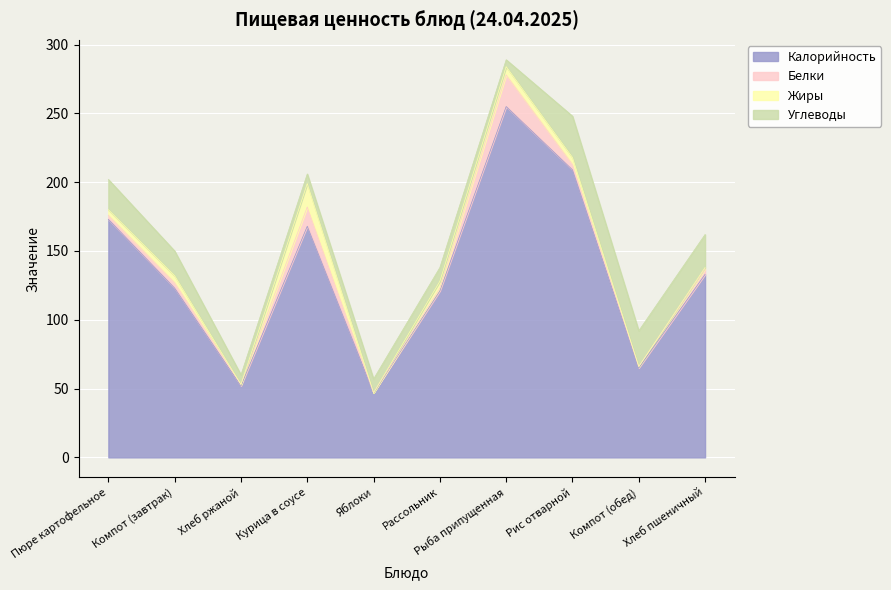

The Углеводы series shows 44 at Рис отварной. True or false?

False